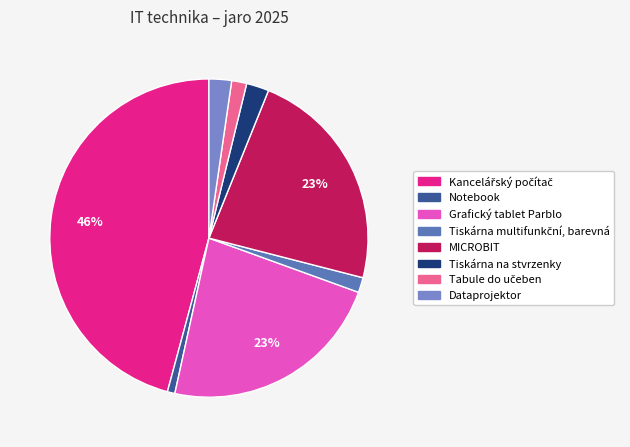

To the nearest percent, what percentage of the pie is MICROBIT?

23%